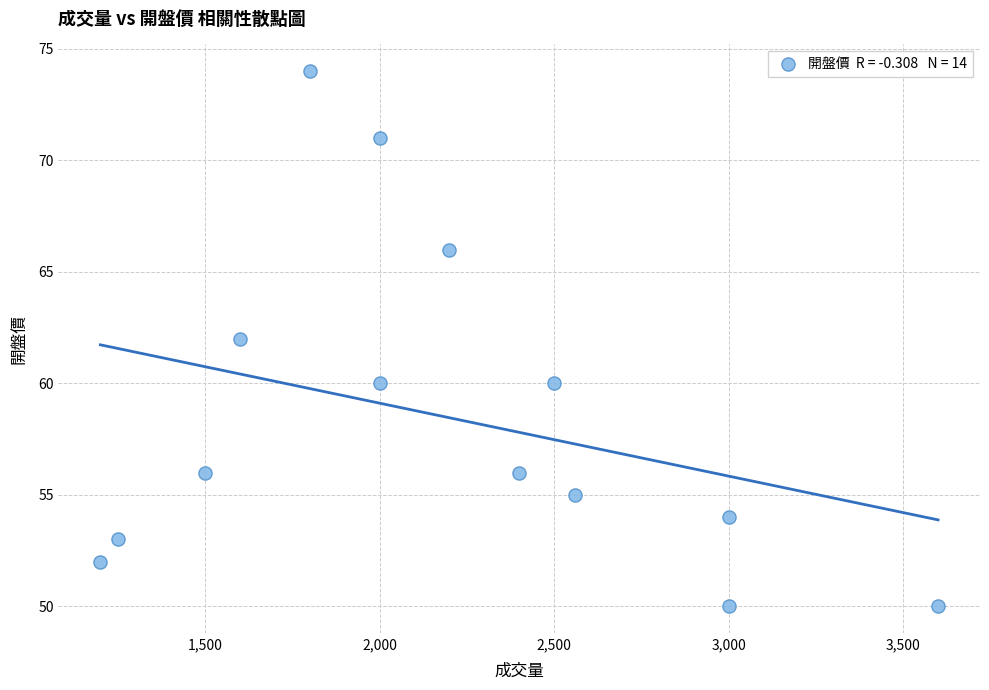

What is the range of Y values (max minus min)?

24